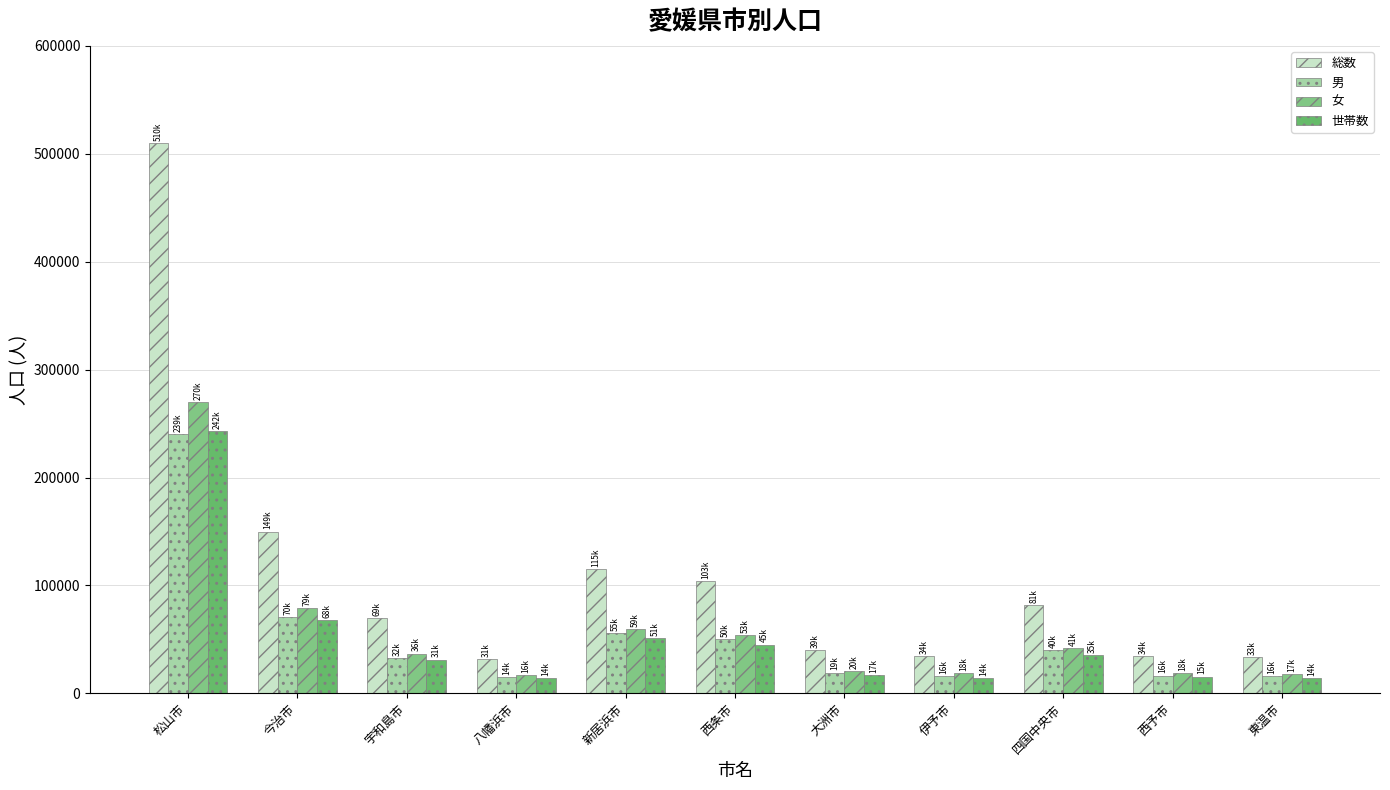

At which category is the sum across all series the highest?

松山市